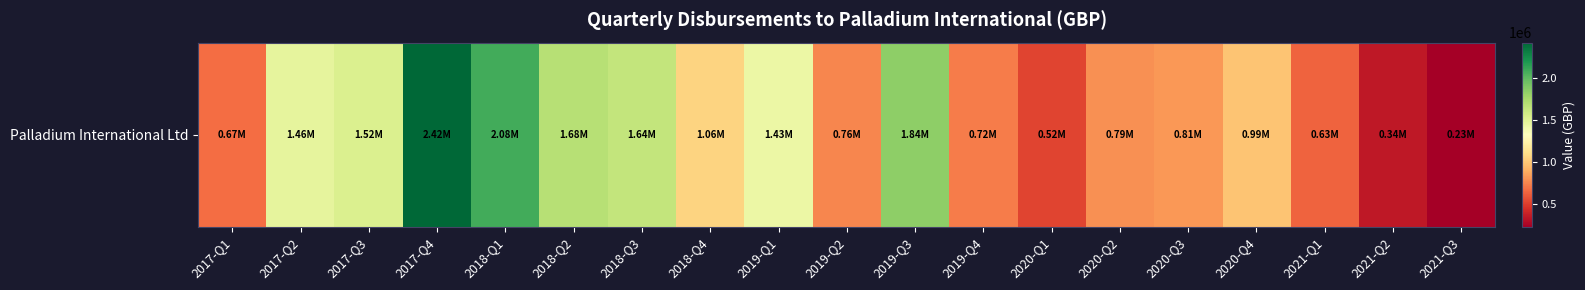

What is the sum of all values?

21591825.7